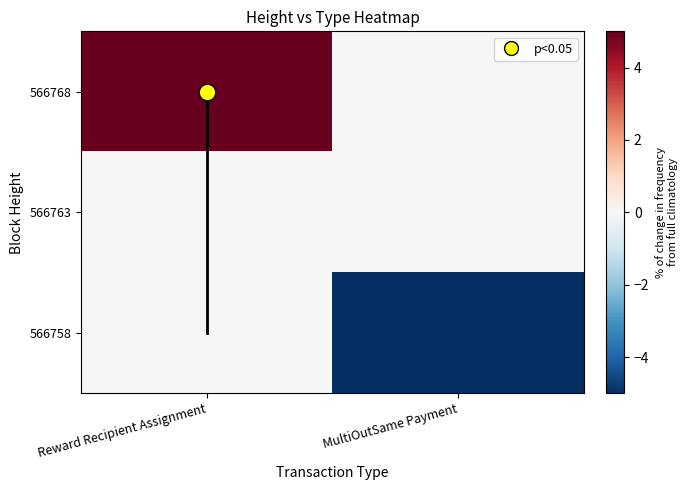

Reading left to right, transcribe all the data shown in this chart.

566768: Reward Recipient Assignment=5	MultiOutSame Payment=0
566763: Reward Recipient Assignment=0	MultiOutSame Payment=0
566758: Reward Recipient Assignment=0	MultiOutSame Payment=-5